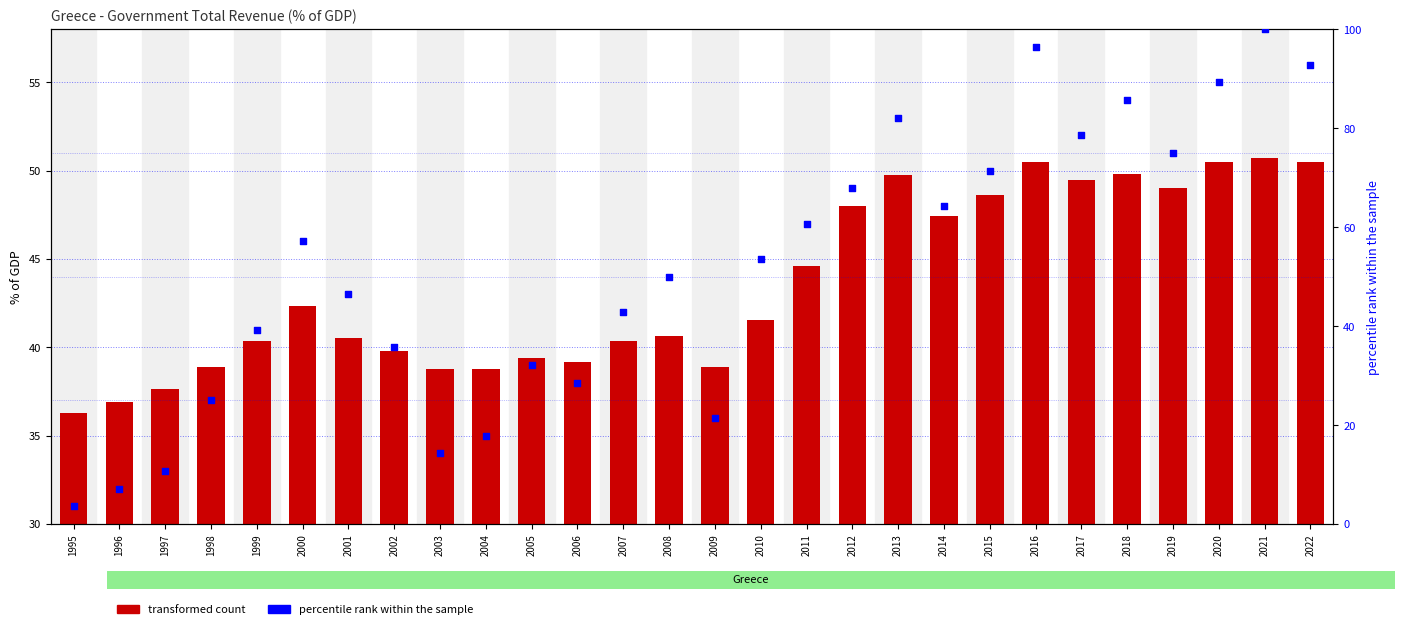

Which series has the widest spread of Y values?

percentile rank within the sample